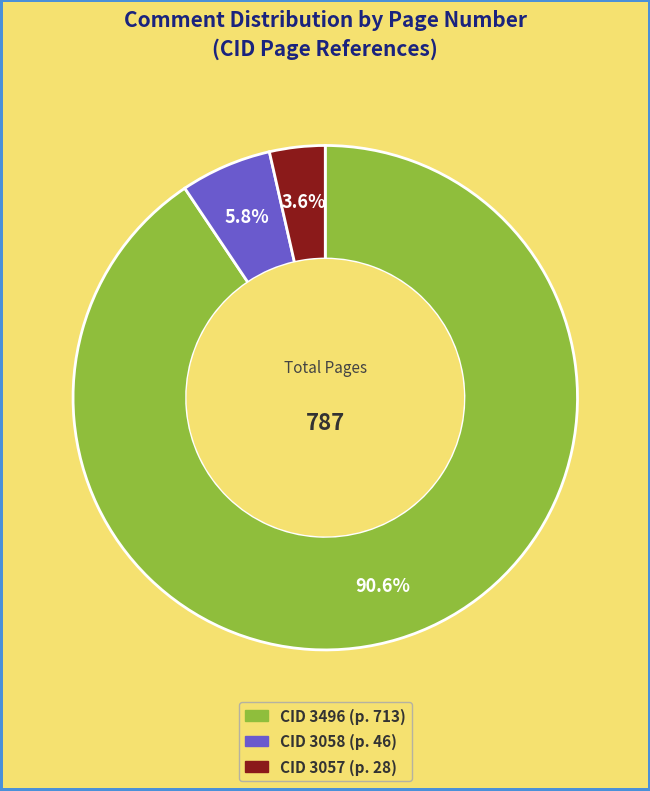

Which category has the smallest portion of the pie?

3057